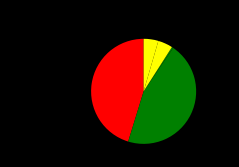

How many slices are in this pie chart?

5